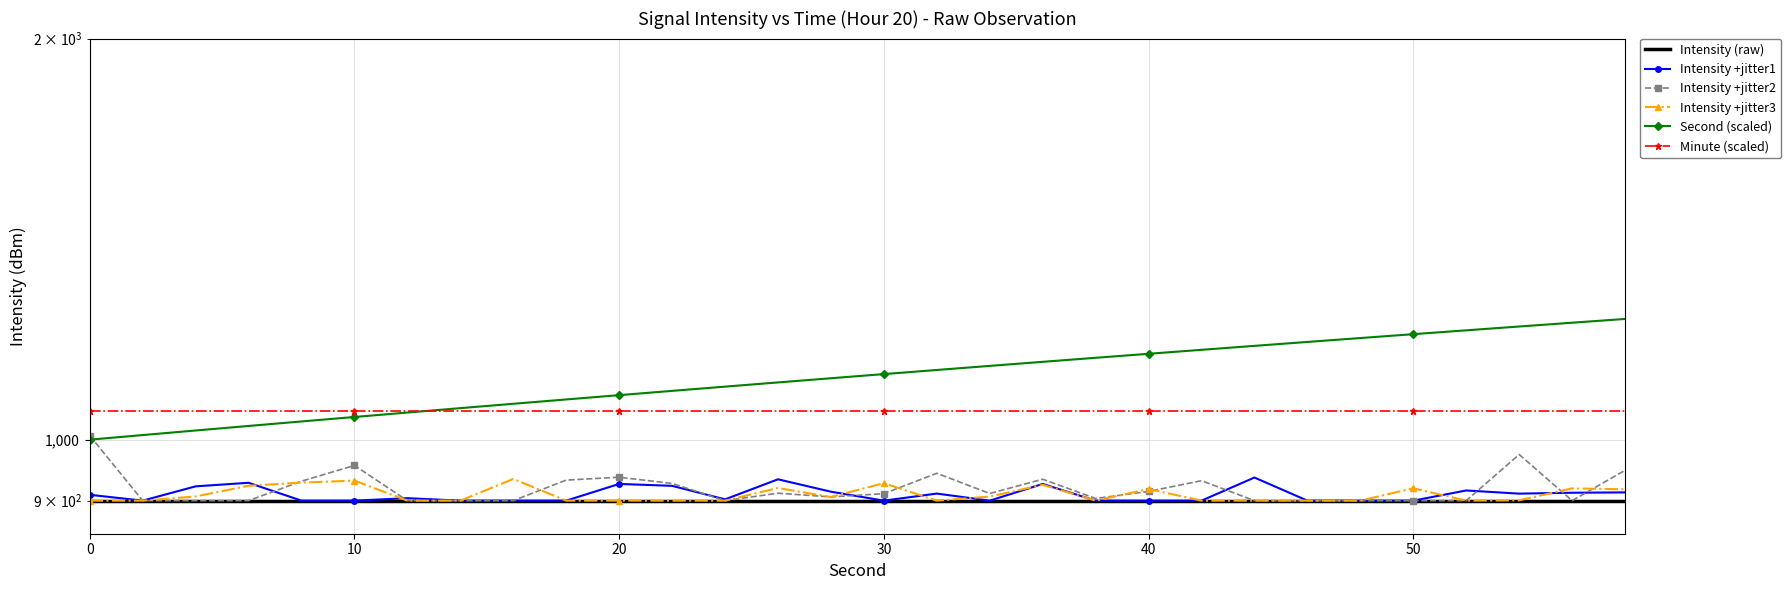

In Intensity +jitter1, how many points are higher than both neighbors (excluding endpoints)?

8